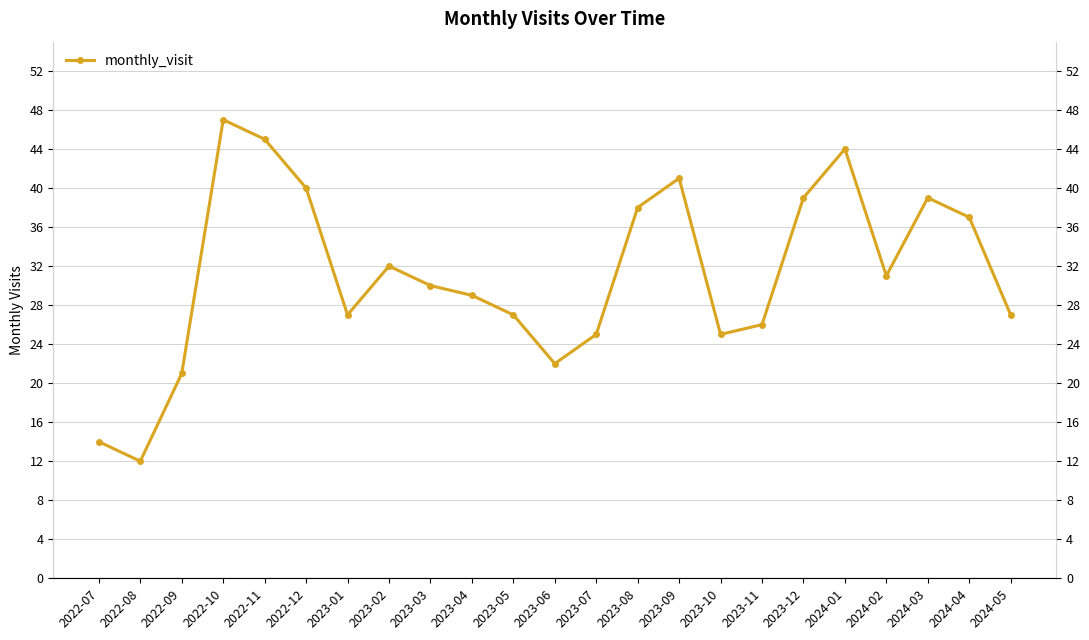

Between 2022-07 and 2024-04, which is larger?

2024-04